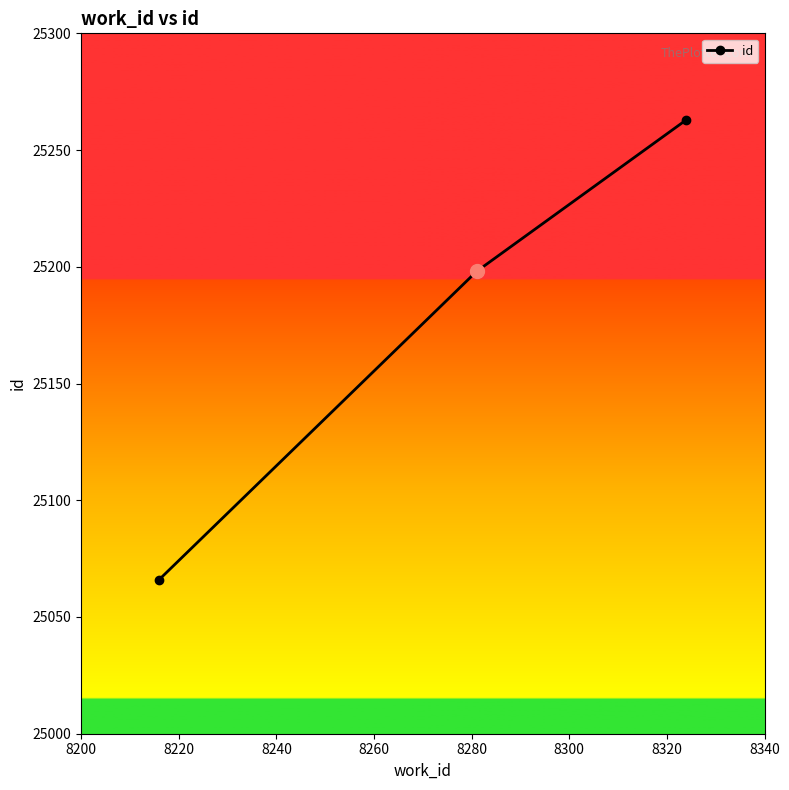

What is the difference between the maximum and second lowest values?

65